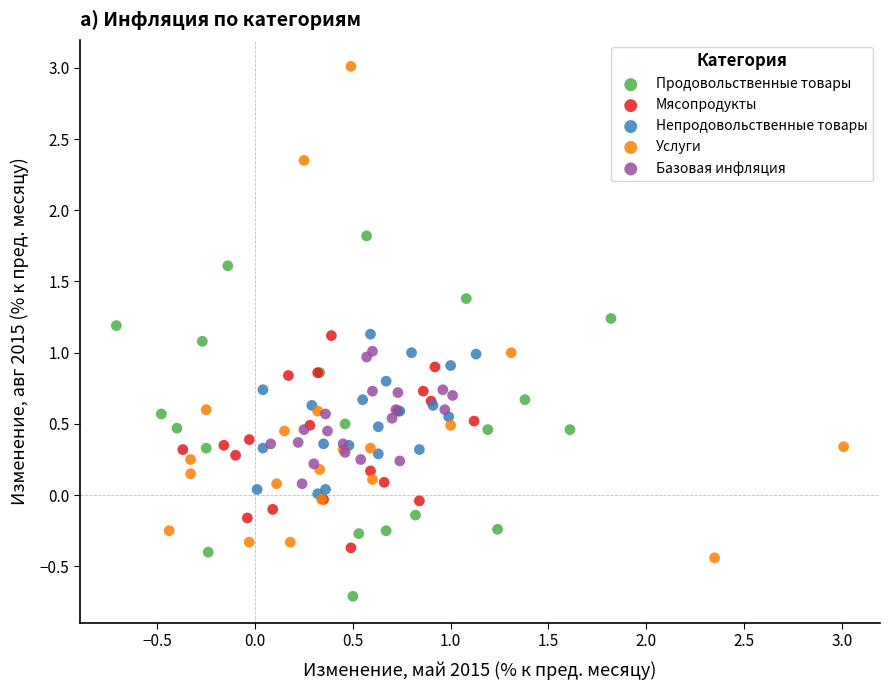

Which series contains the highest Y value?

Услуги